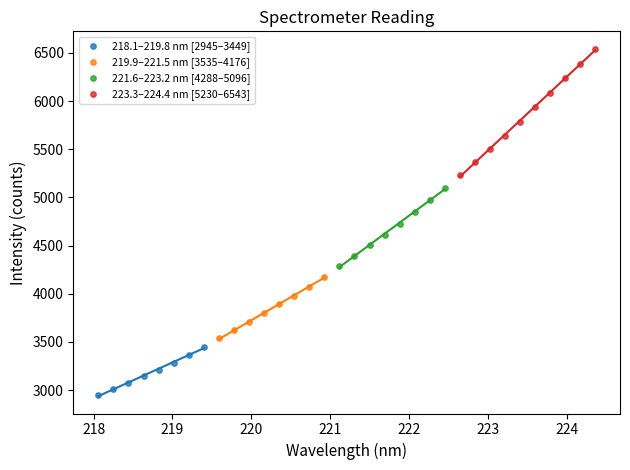

Which series contains the lowest Y value?

218.1–219.8 nm [2945–3449]